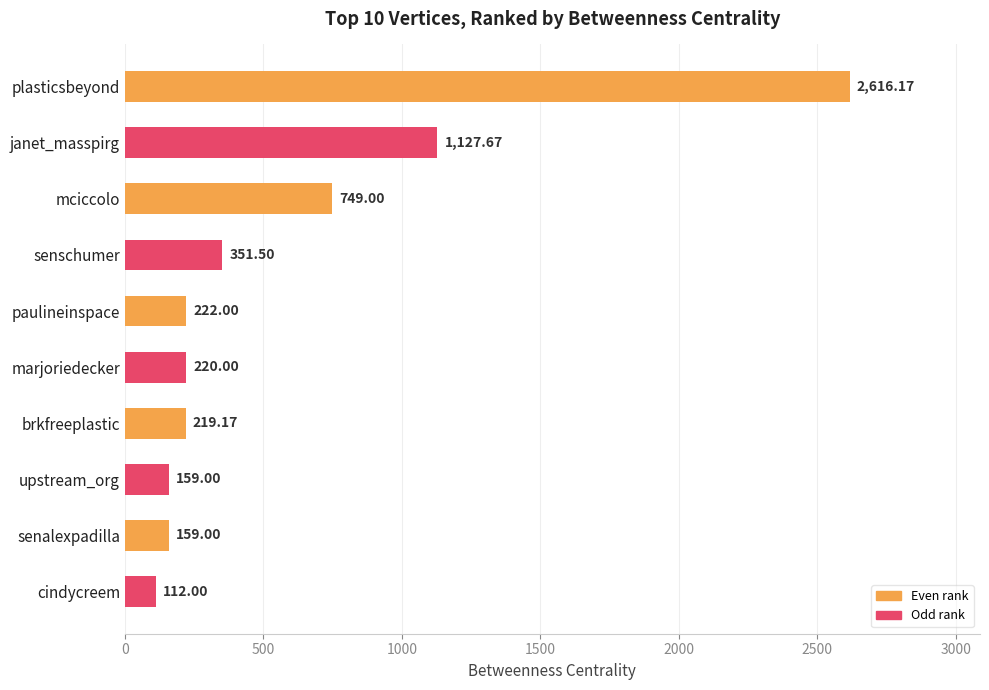

What is the label of the 1st bar from the bottom?

cindycreem